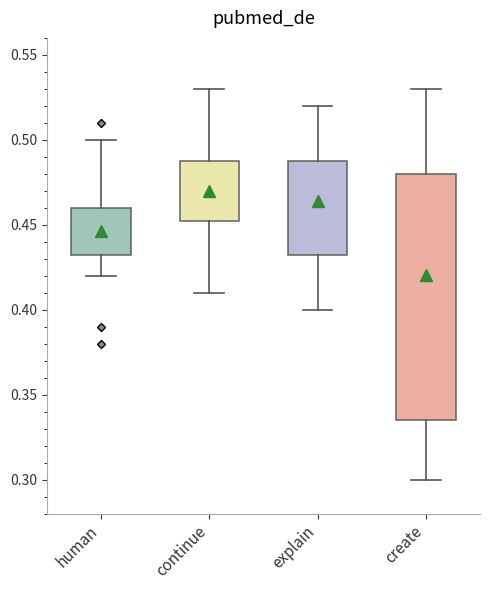

Where does the upper whisker of the box for create end on the y-axis? The values are not printed on the chart, so give them approximately, as read against the axis.

0.530